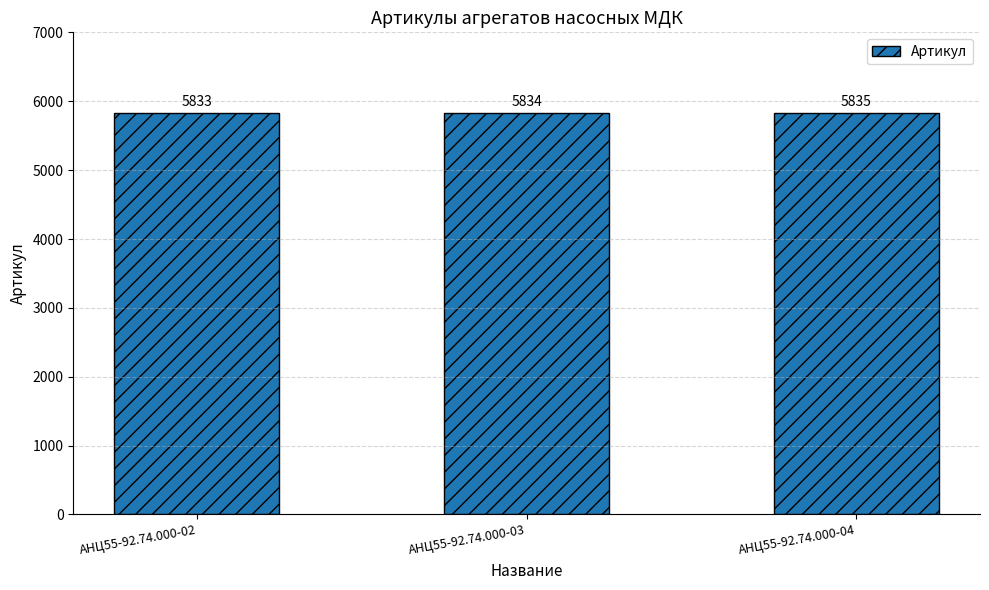

What is the change in value from АНЦ55-92.74.000-02 to АНЦ55-92.74.000-03?

+1